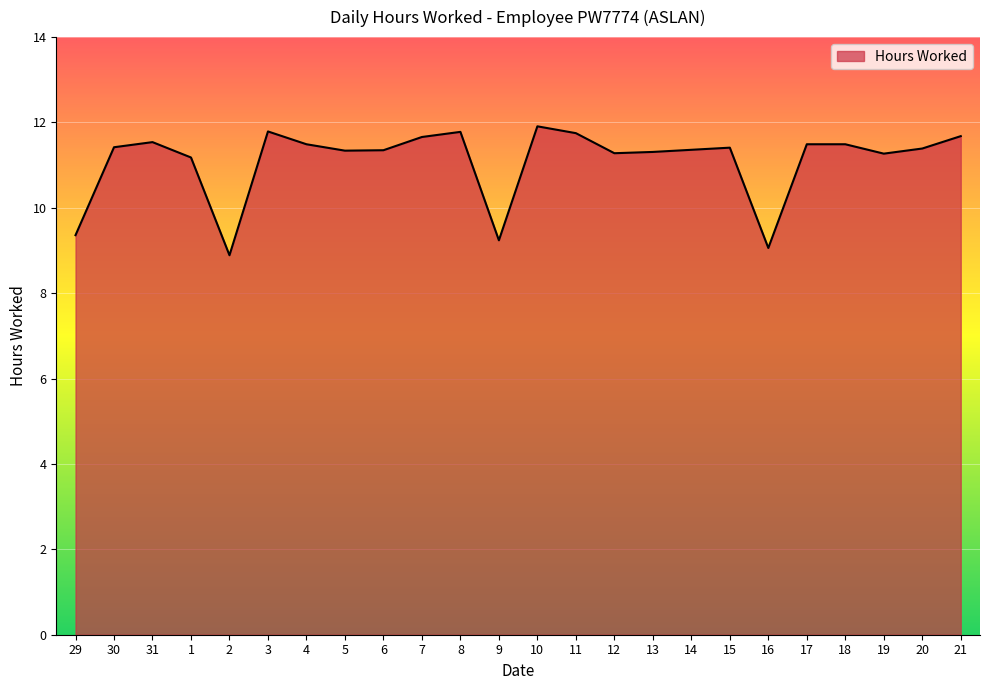

What is the difference between the values at 4 and 20?

0.1